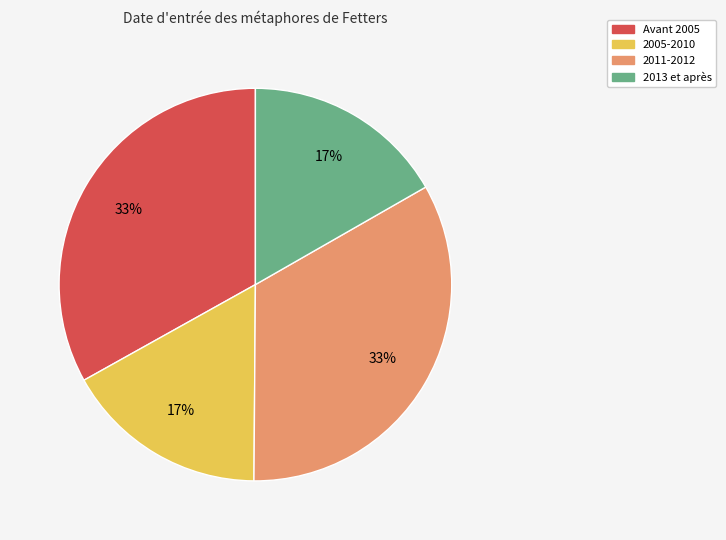

Does any single category account for the majority?

No